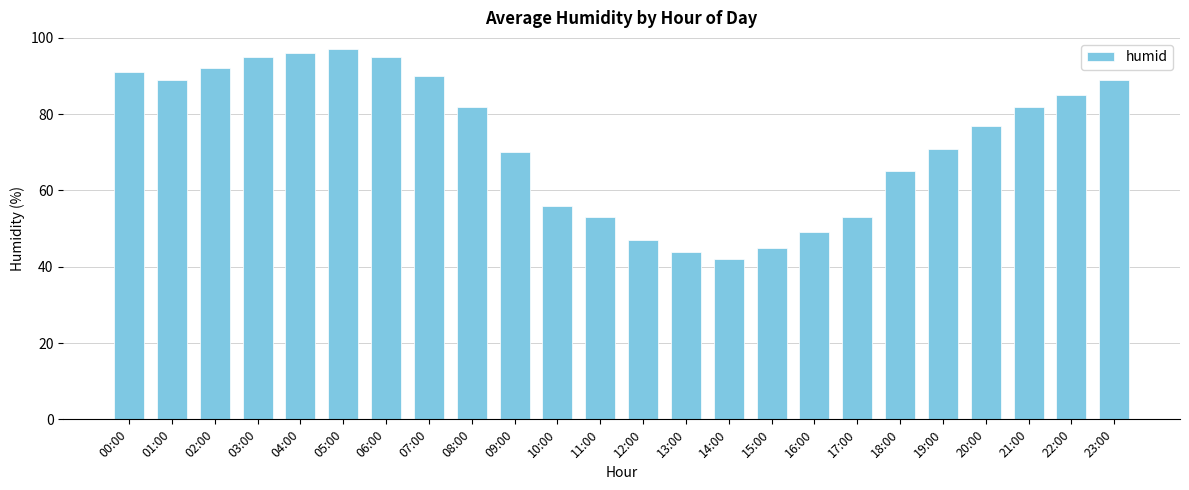

True or false: the data shows 56 at 10:00.

True